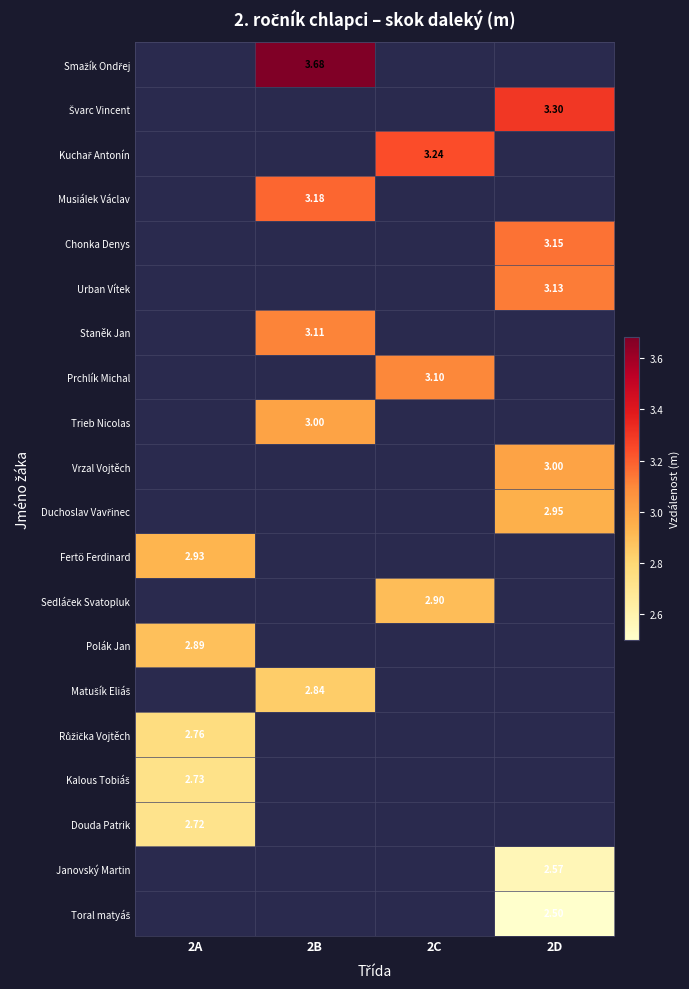

List the labels in order of Prchlík Michal value, largest first.

2A, 2B, 2C, 2D